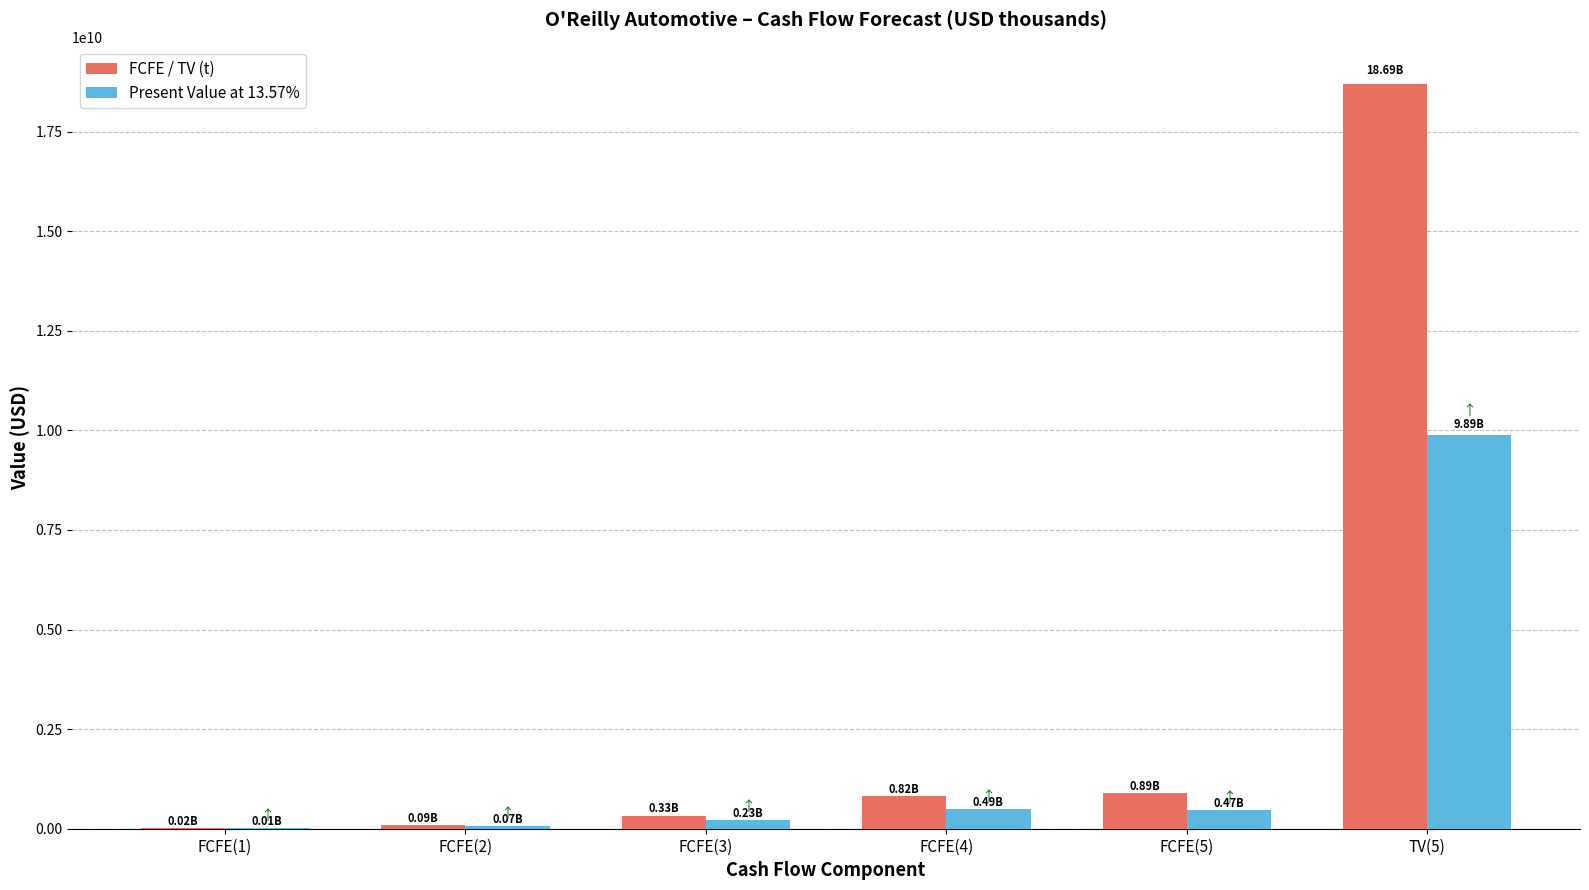

Are the bars horizontal?

No